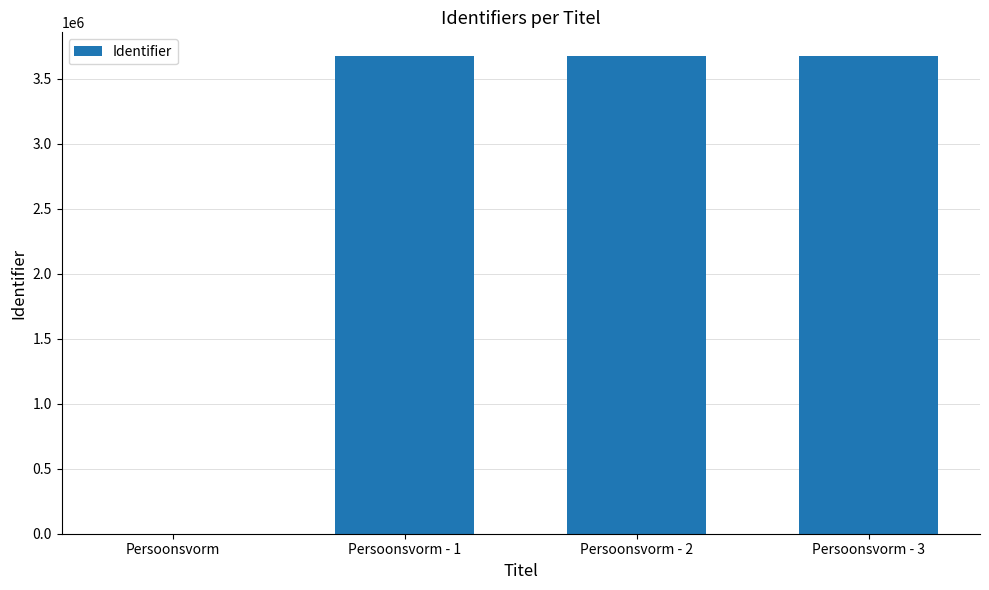

The value at Persoonsvorm - 3 is 3672963. True or false?

True